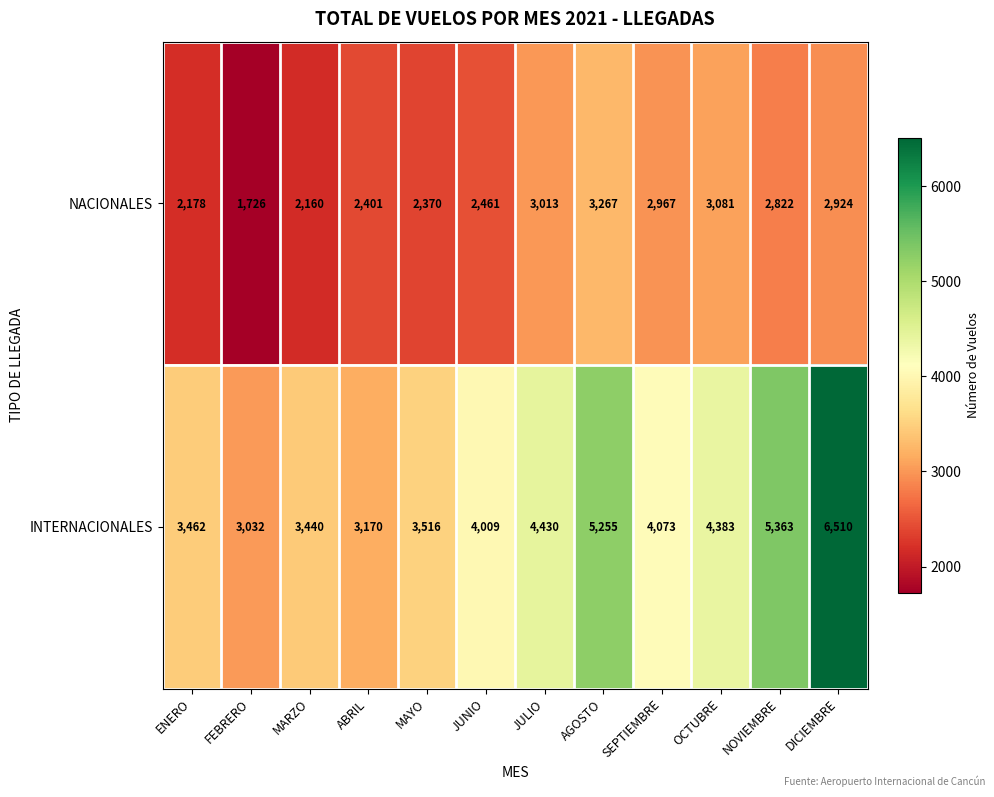

Reading right to left, list all the values displayed in this chart.

NACIONALES: 2924	2822	3081	2967	3267	3013	2461	2370	2401	2160	1726	2178
INTERNACIONALES: 6510	5363	4383	4073	5255	4430	4009	3516	3170	3440	3032	3462